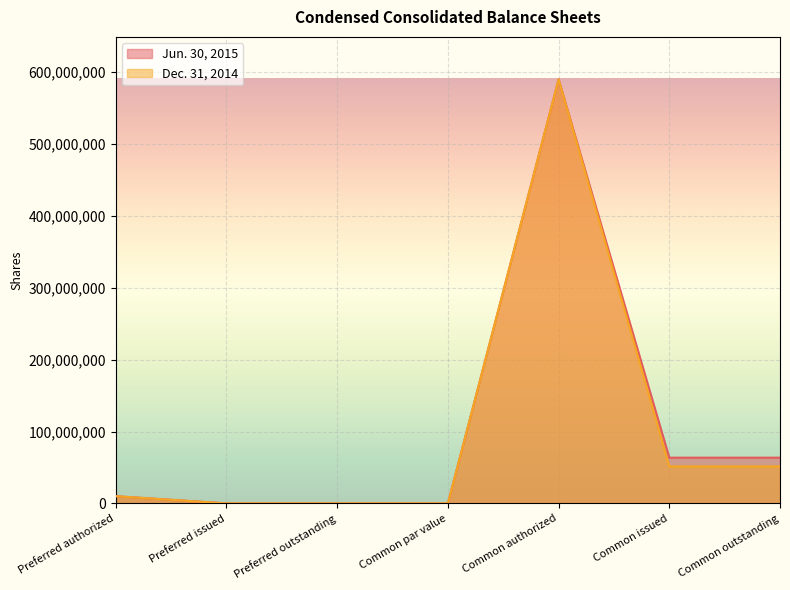

Reading left to right, transcribe all the data shown in this chart.

Jun. 30, 2015: 10000000	0	0	0	590000000	63613867	63613867
Dec. 31, 2014: 10000000	0	0	0	590000000	51457023	51457023